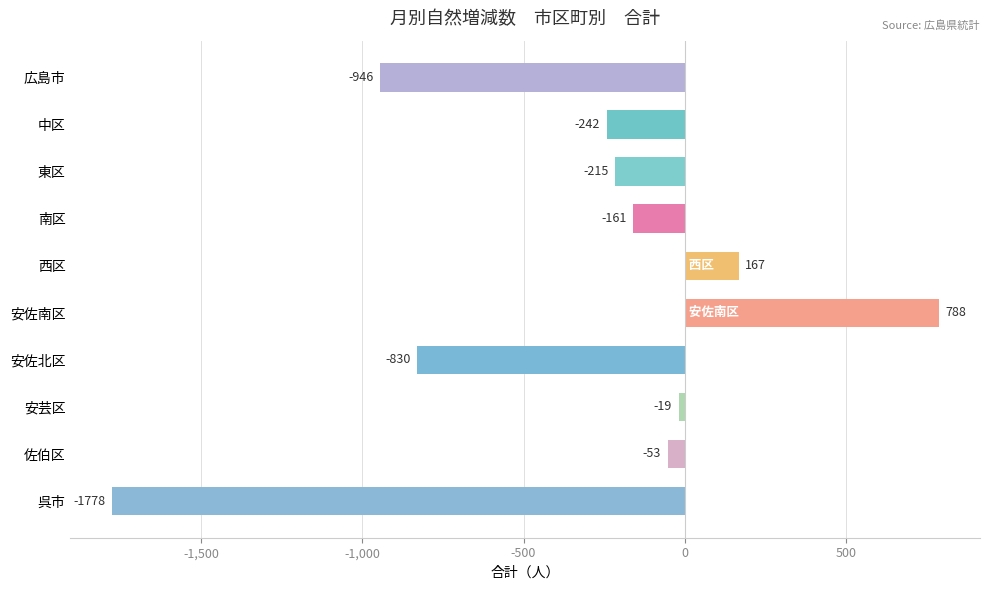

Count the number of categories in the chart.

10